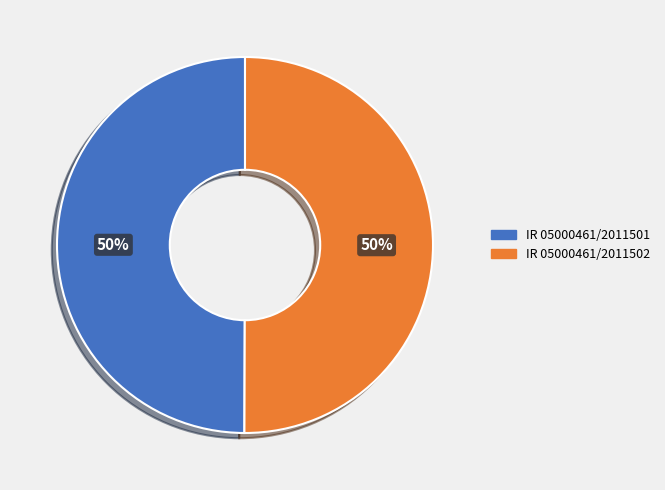

To the nearest percent, what is the combined percentage of IR 05000461/2011502 and IR 05000461/2011501?

100%